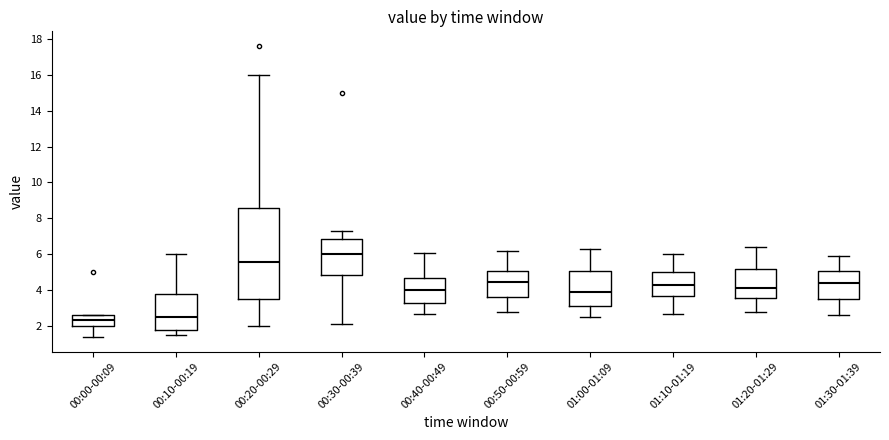

Comparing the boxes themselves (not the whiskers), which one is the tallest?

00:20-00:29